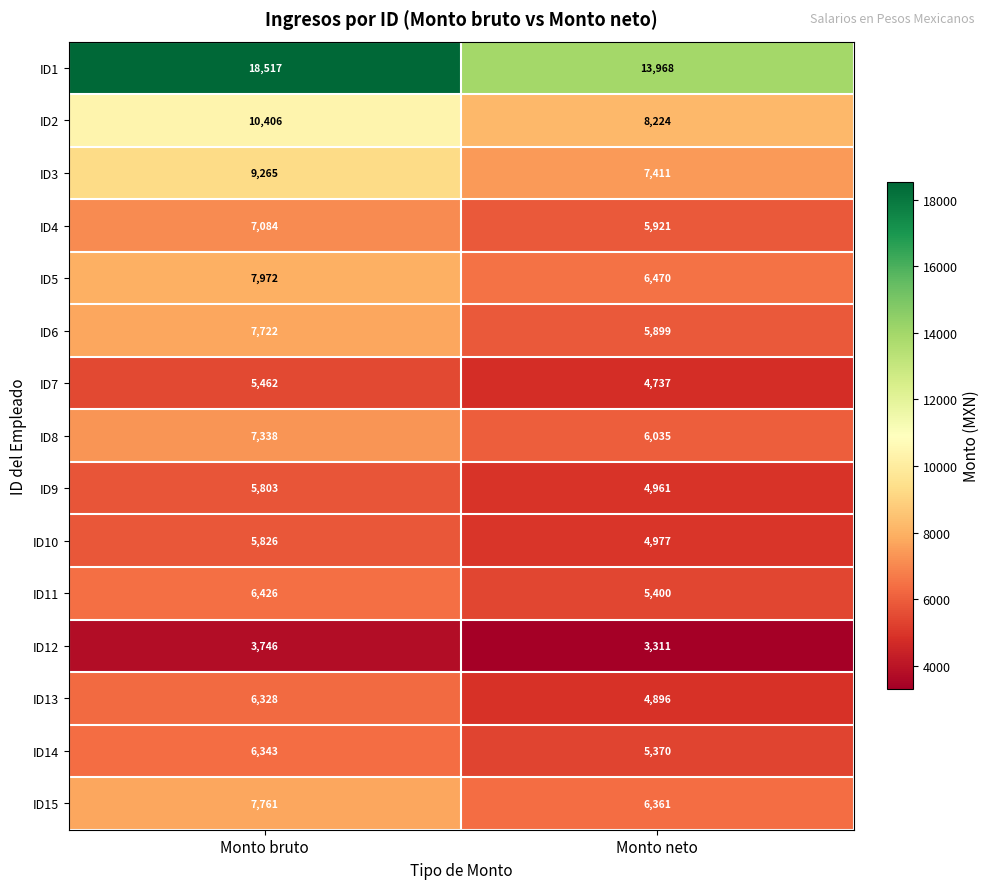

Read the ID8 value at Monto bruto, to the nearest 10.

7340